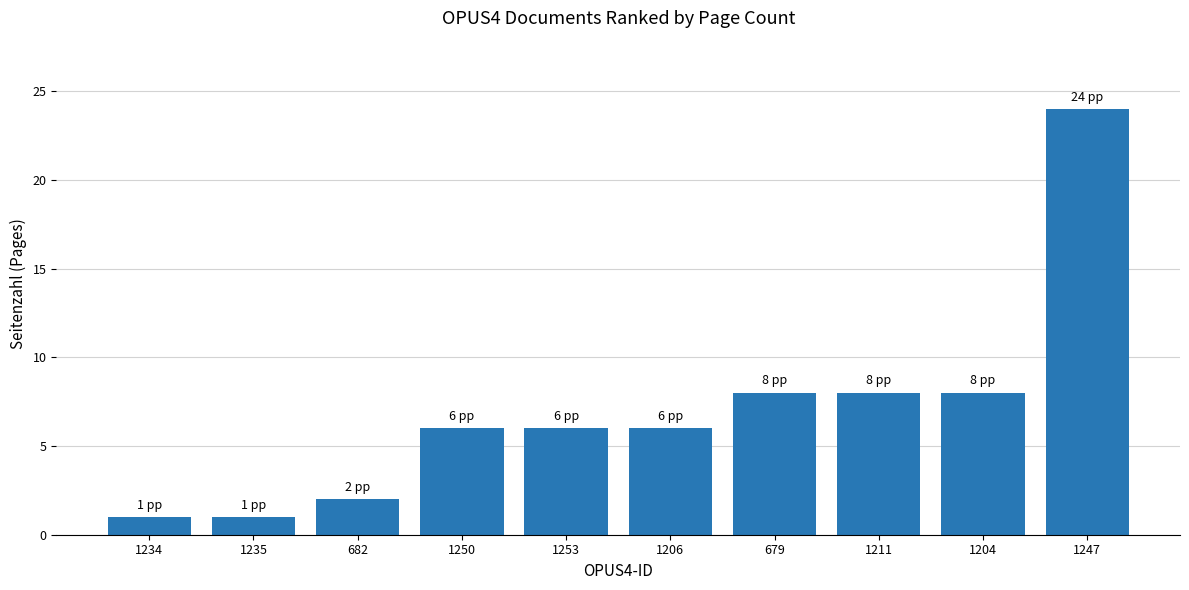

Reading right to left, list all the values displayed in this chart.

1247=24	1204=8	1211=8	679=8	1206=6	1253=6	1250=6	682=2	1235=1	1234=1